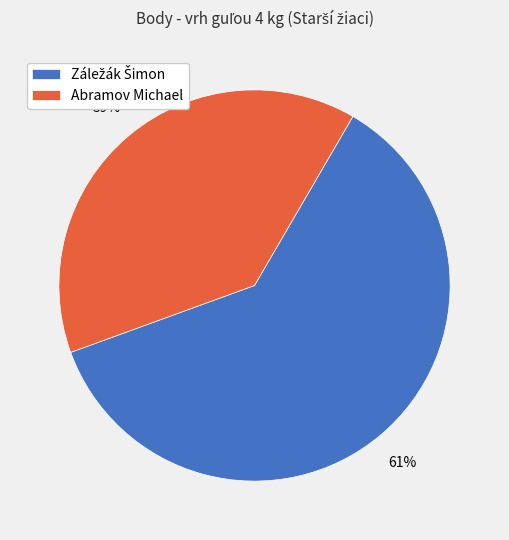

What is the smallest slice in the pie chart?

Abramov Michael